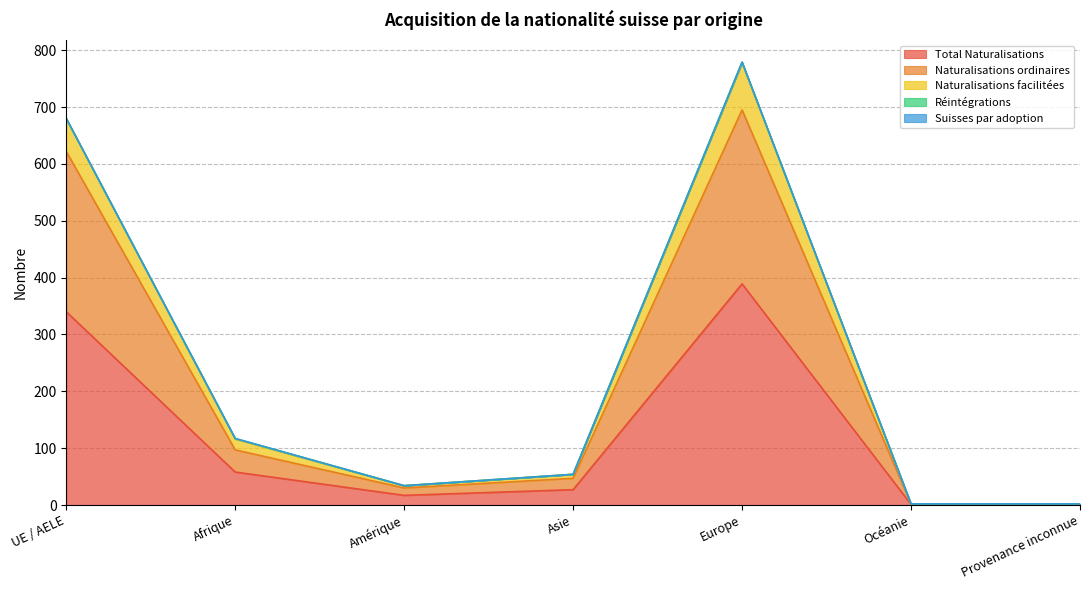

Does the chart display data point markers on the line(s)?

No